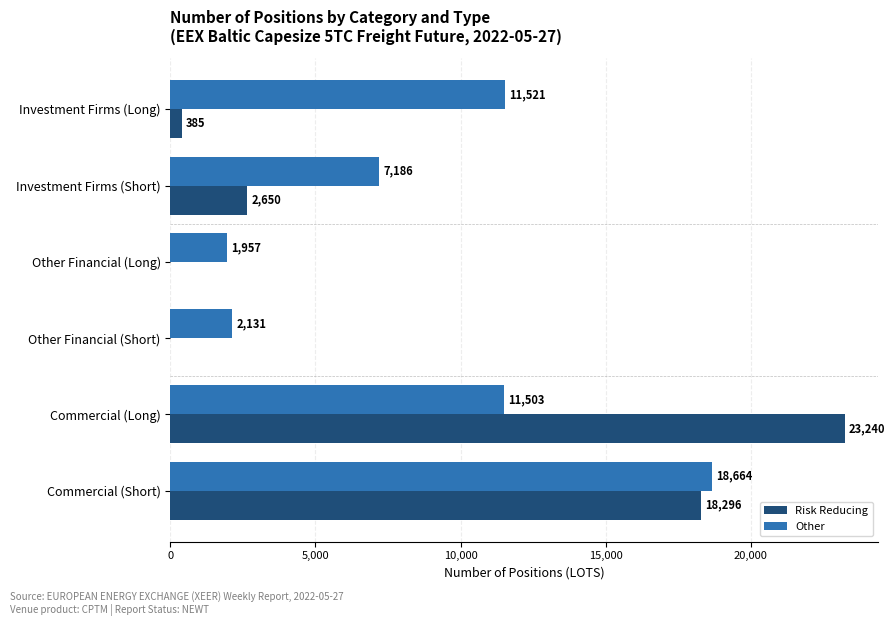

Between Investment Firms (Long) and Other Financial (Long), which series saw the biggest shift?

Other